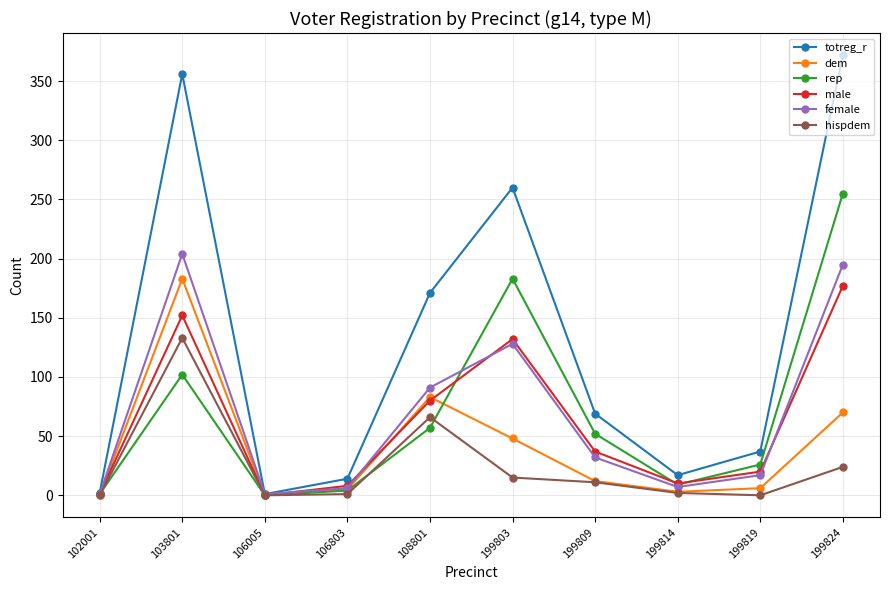

True or false: dem has a value of 124 at 108801.

False